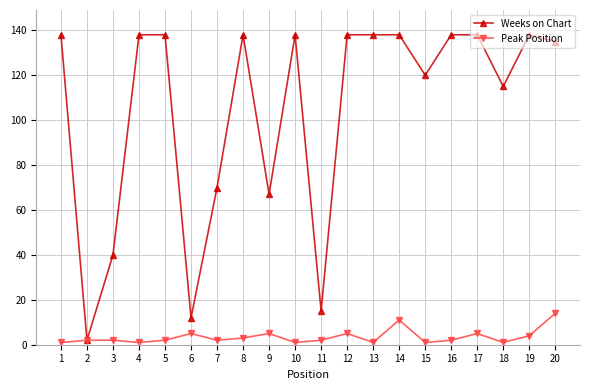

Is the value of Peak Position at 19 greater than the value of Weeks on Chart at 20?

No